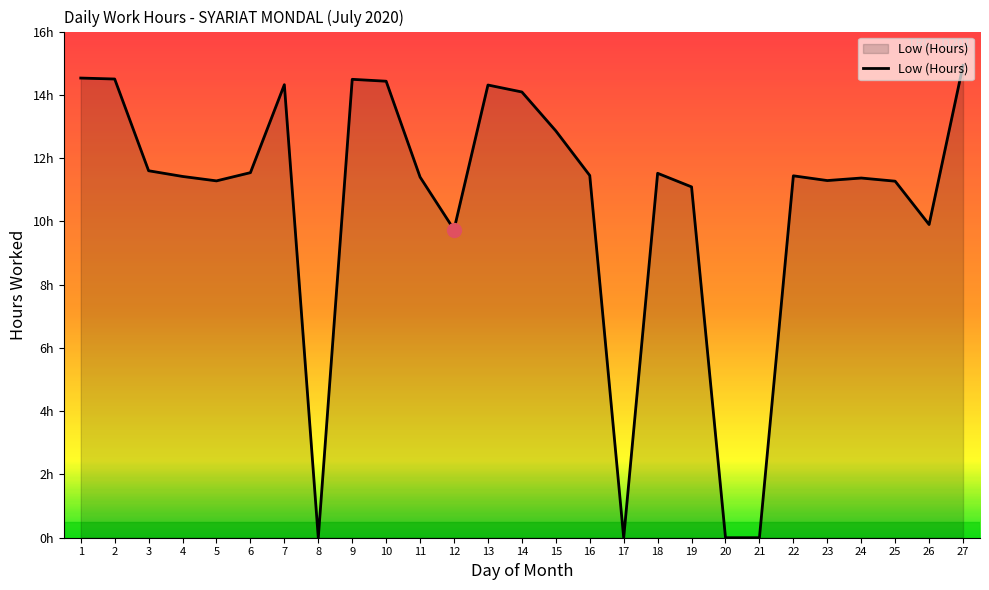

What is the change in value from 3 to 21?

-11.6